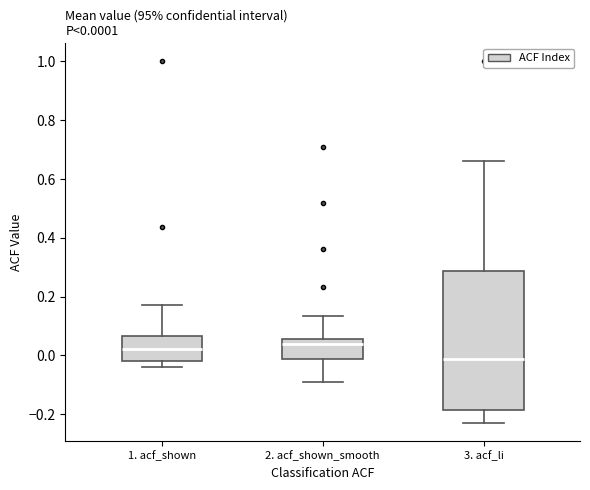

Which box's median line is the lowest?

3. acf_li